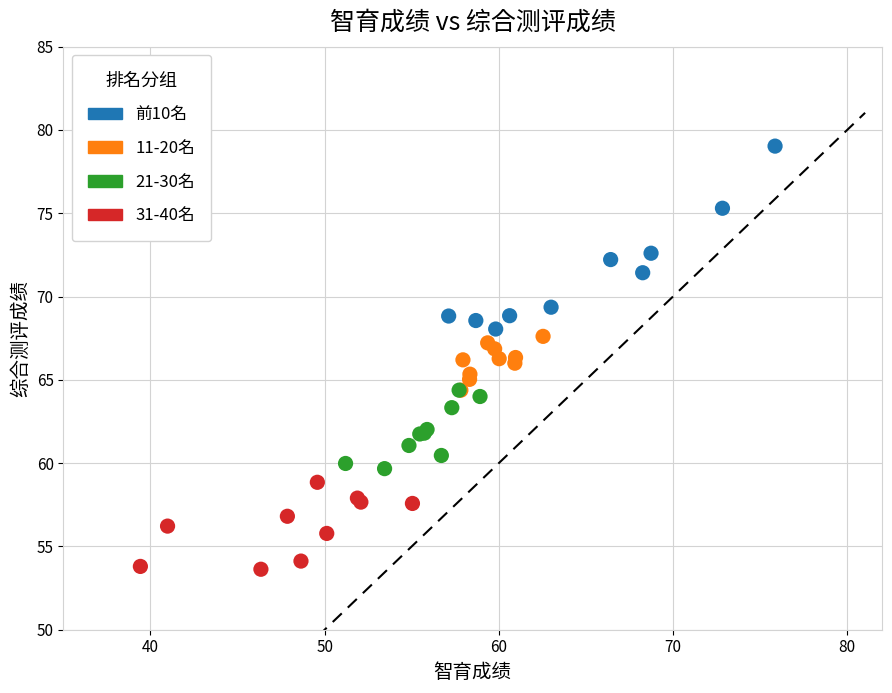

Which series has the largest Y range (max minus min)?

前10名